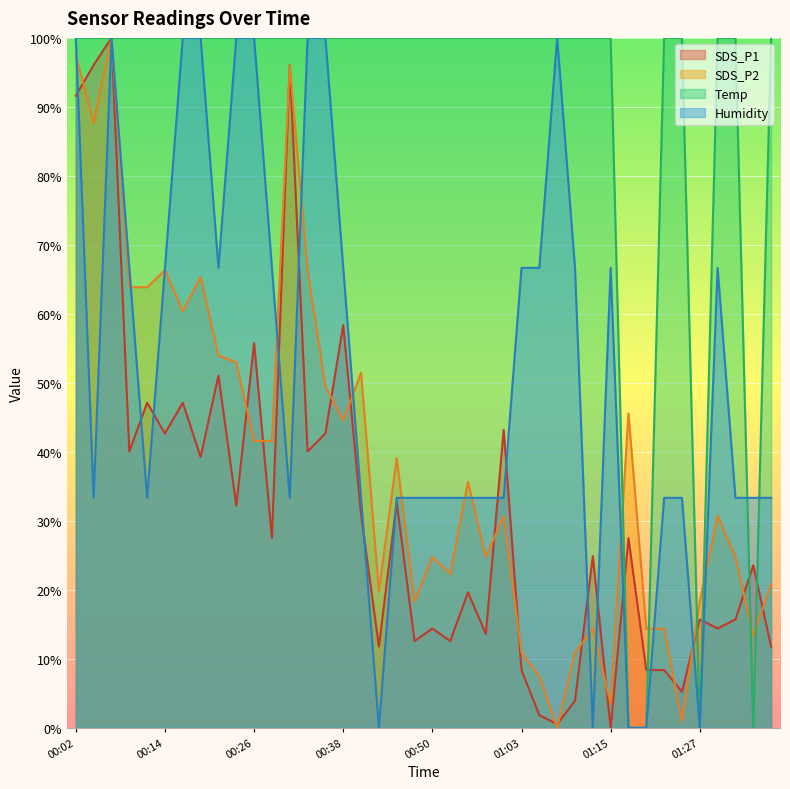

At which label does Temp reach its minimum?

01:17